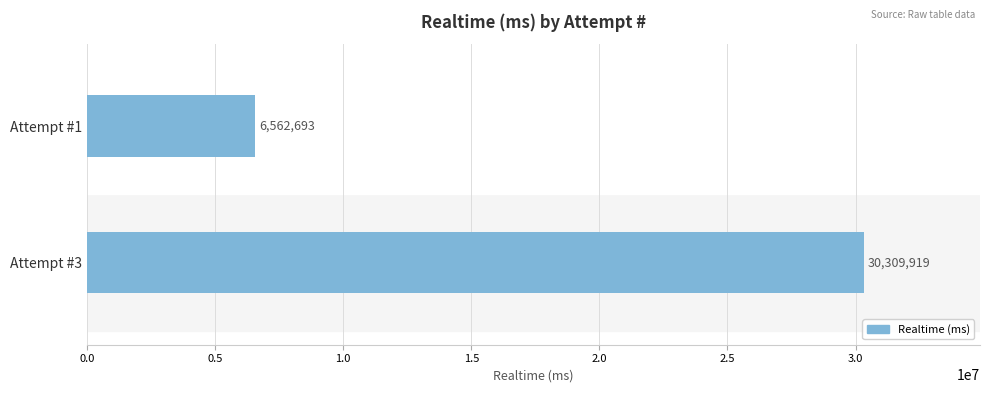

What is the average value?

18436306